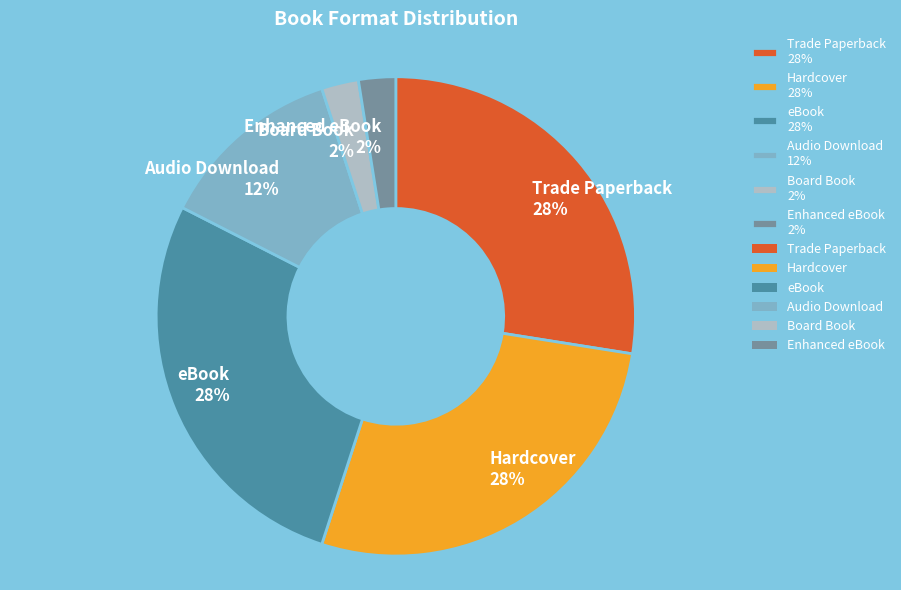

Count the number of slices in the pie.

6